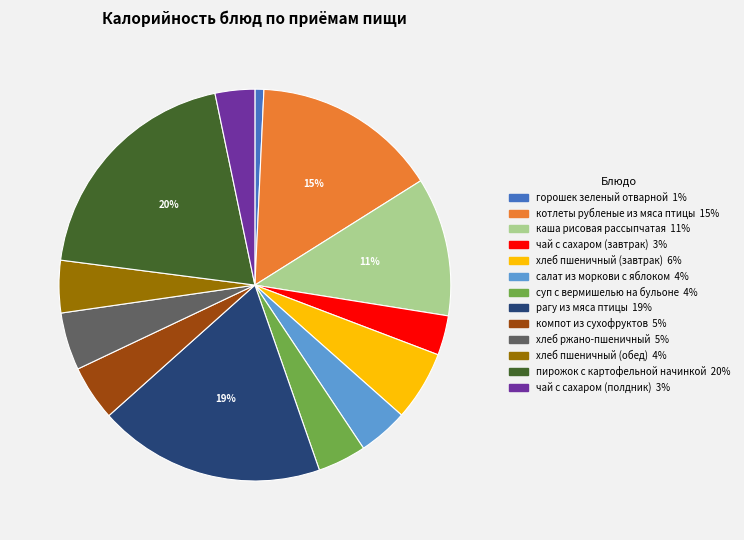

To the nearest percent, what is the difference between the чай с сахаром (завтрак) and хлеб пшеничный (обед) slice percentages?

1%